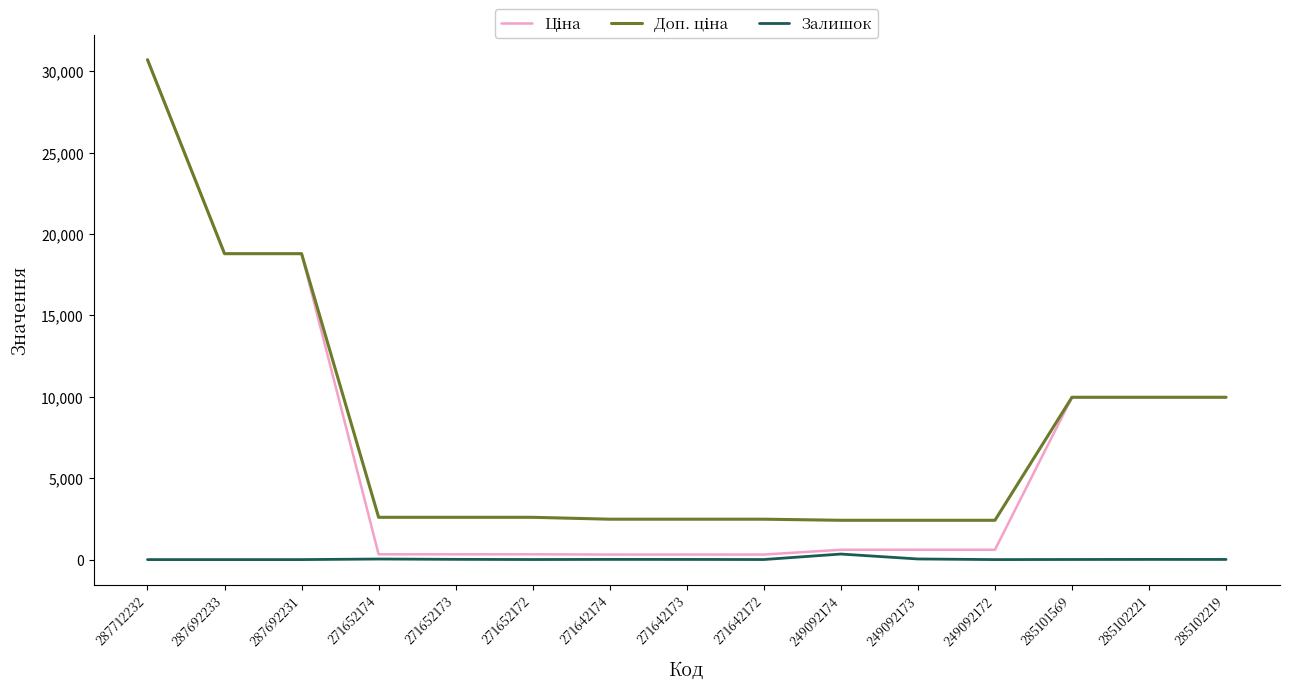

What is the greatest value displayed?

30717.1